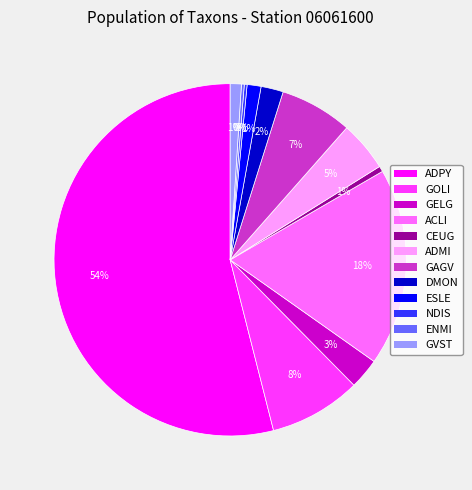

Approximately how many times larger is the value at DMON compared to GELG?

0.7